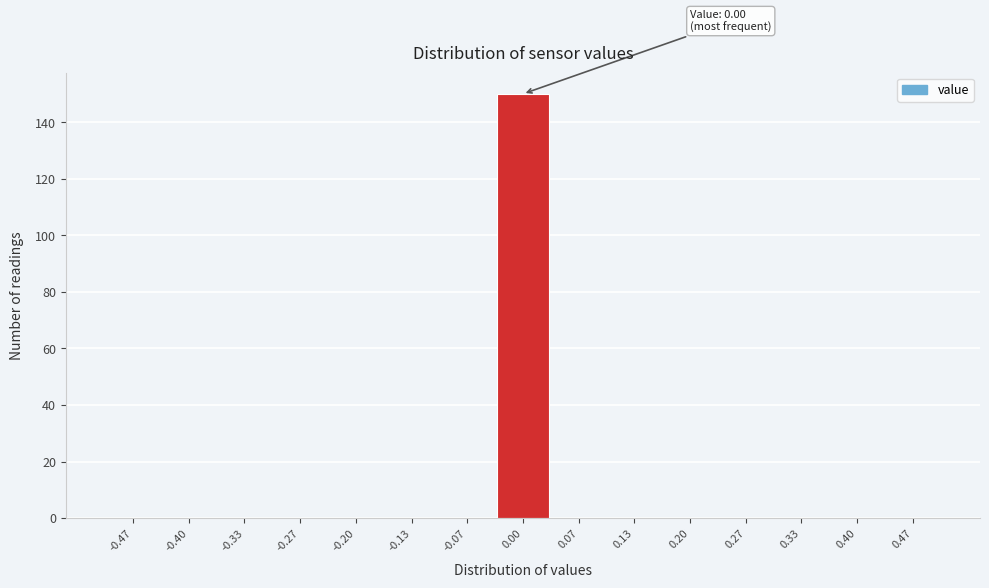

Over which range of the x-axis is the bar tallest?

-0.03 to 0.03